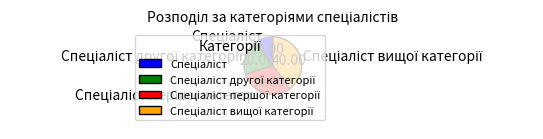

Is there any slice that represents more than half of the pie?

No